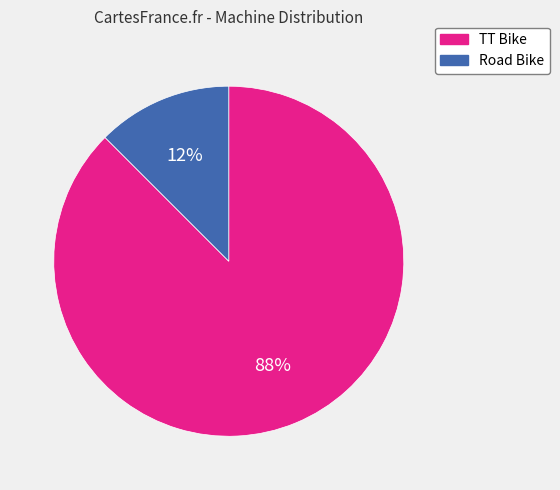

Is it true that Road Bike is 24% of the pie?

False